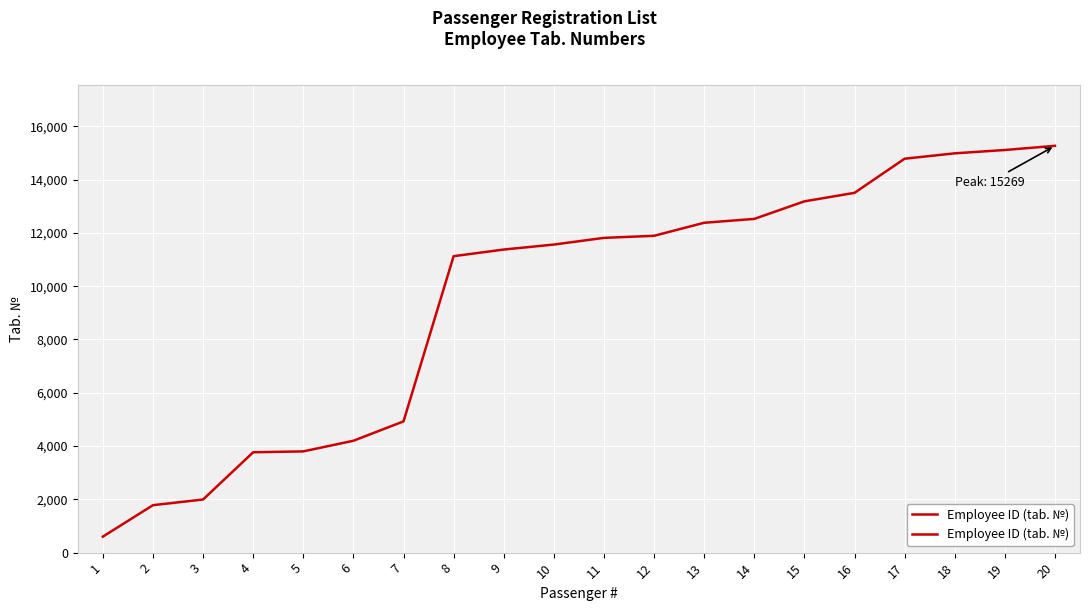

Read the value at 19, to the nearest 100.

15100